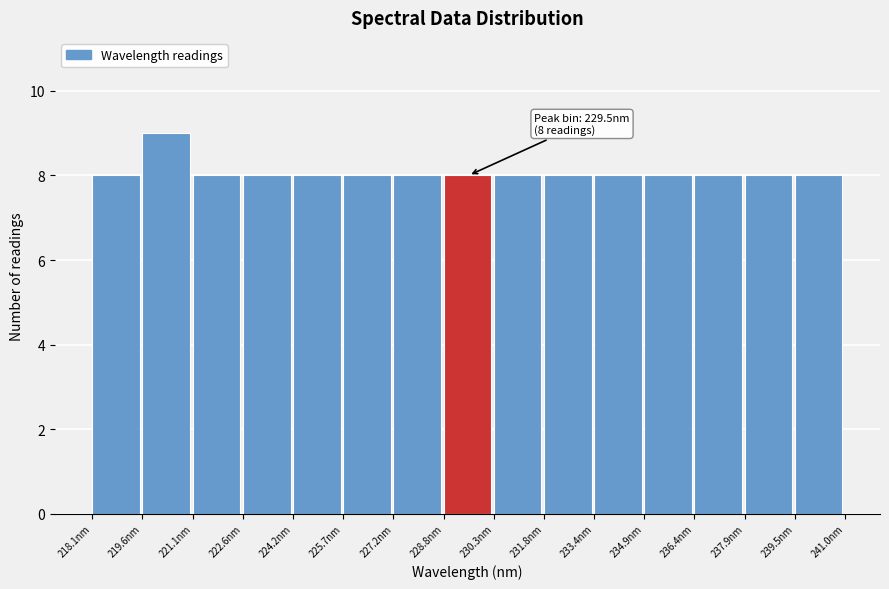

Which range on the x-axis has the tallest bar?

219.6 to 221.2